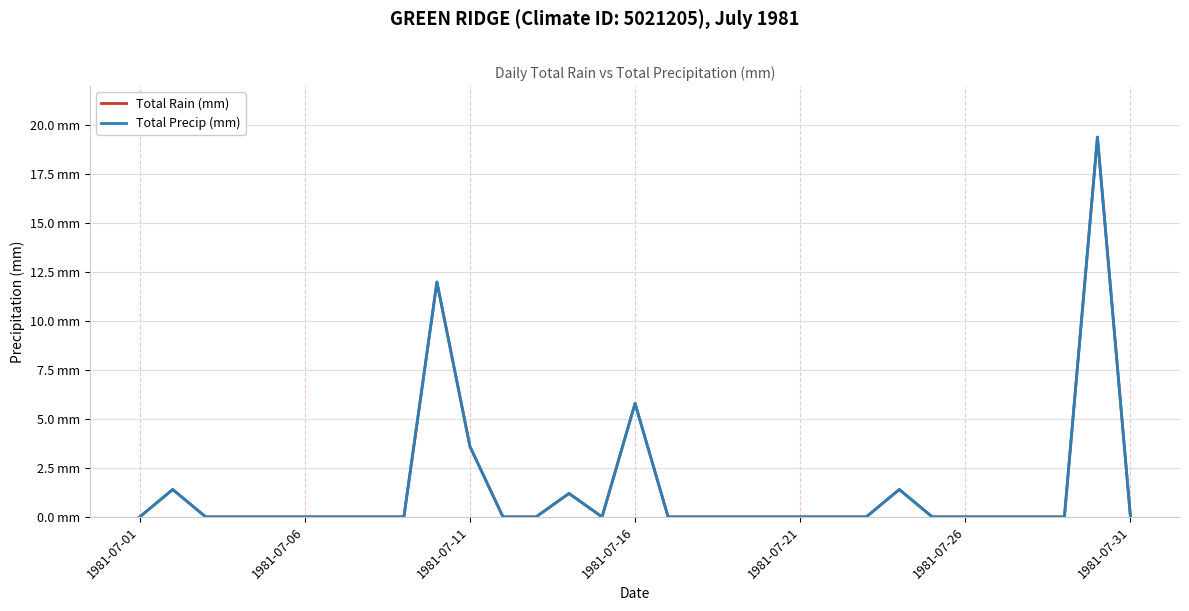

At how many categories does at least one series exceed 17?

1